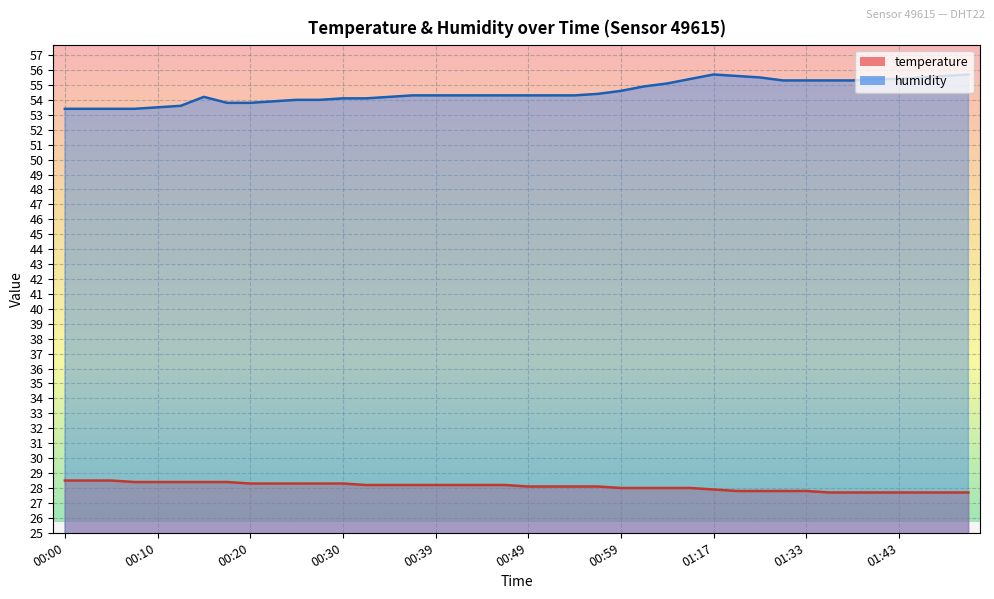

Is the value of temperature at 01:22 greater than the value of humidity at 00:03?

No